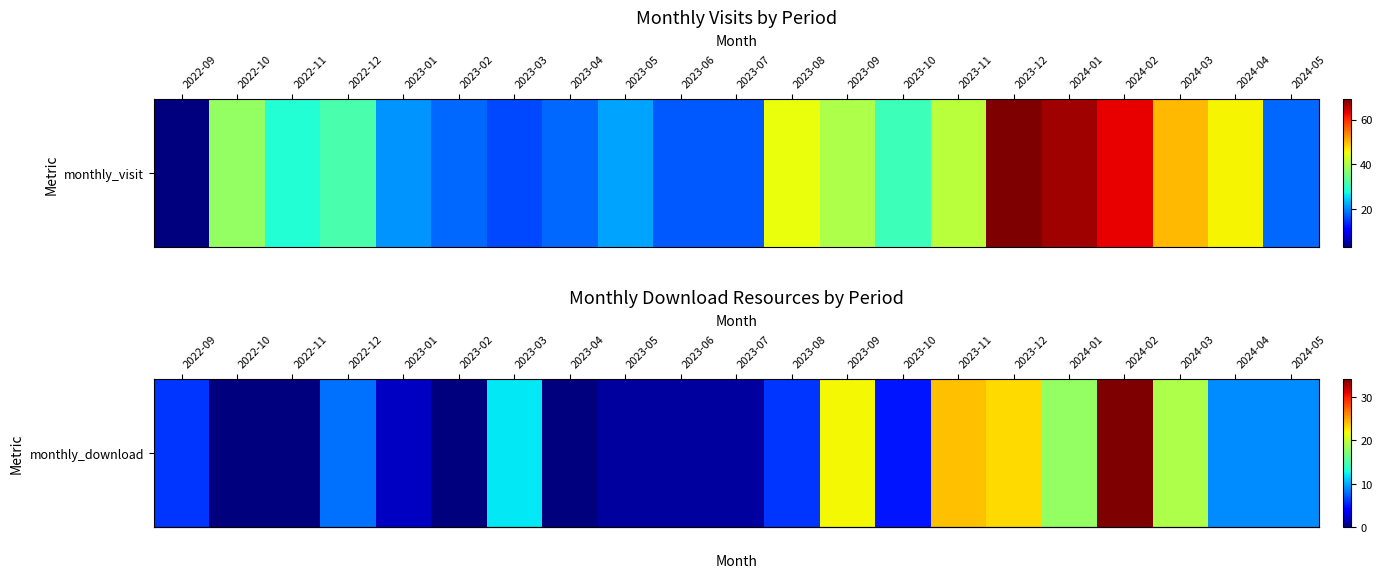

Rank the categories by value from highest to lowest.

2024-02, 2023-11, 2023-12, 2023-09, 2024-03, 2024-01, 2023-03, 2024-04, 2024-05, 2022-12, 2022-09, 2023-08, 2023-10, 2023-01, 2023-05, 2023-06, 2023-07, 2022-10, 2022-11, 2023-02, 2023-04